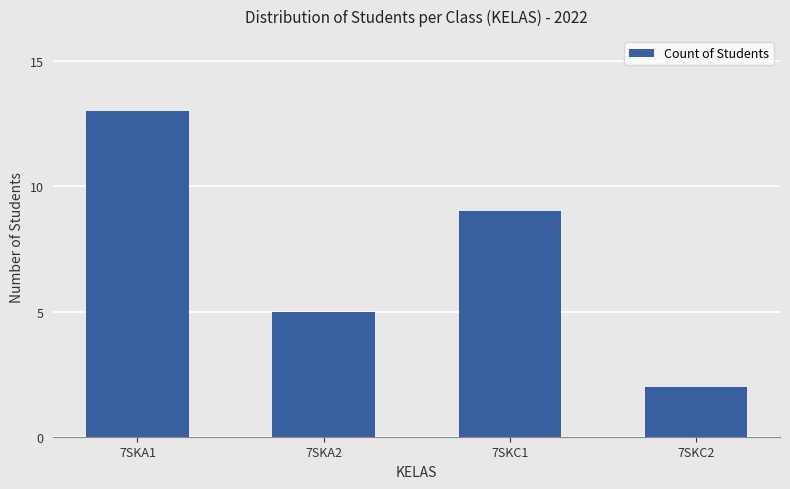

What position from the left is 7SKA2?

2